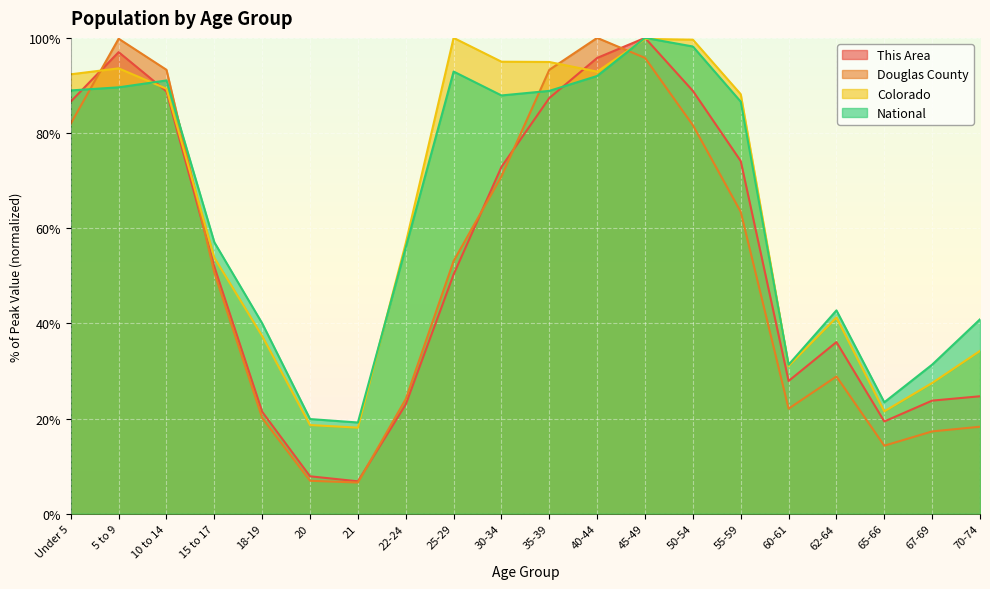

Is it true that National equals 61.5 at 18-19?

False